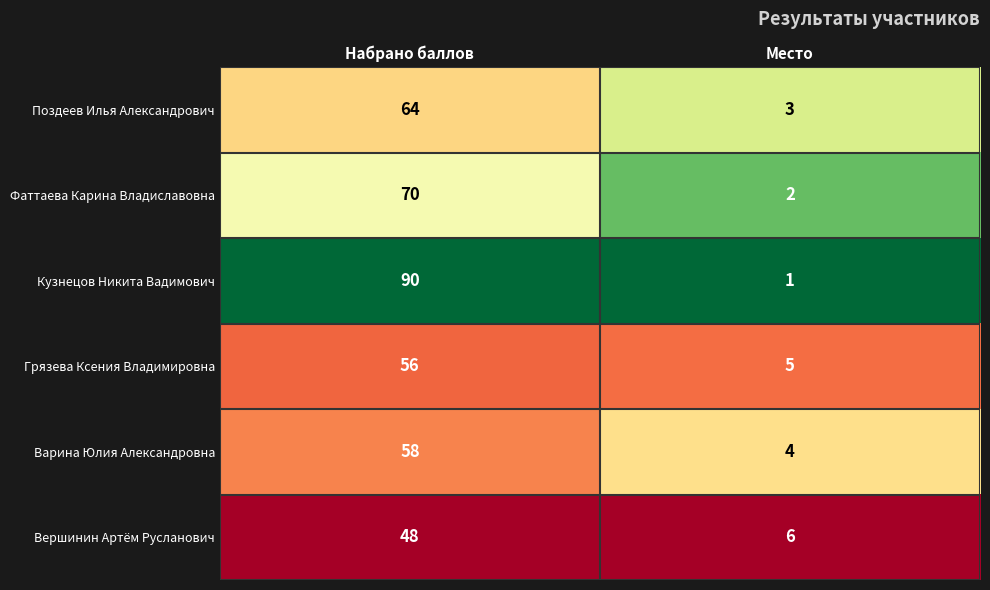

What is the maximum value shown in the chart?

90